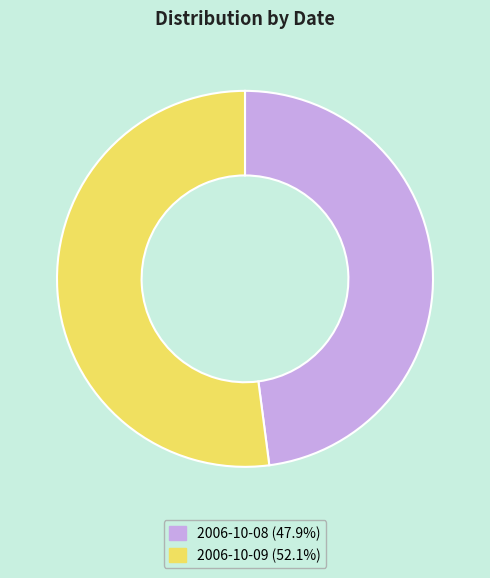

The 2006-10-08 slice represents 59% of the pie. True or false?

False